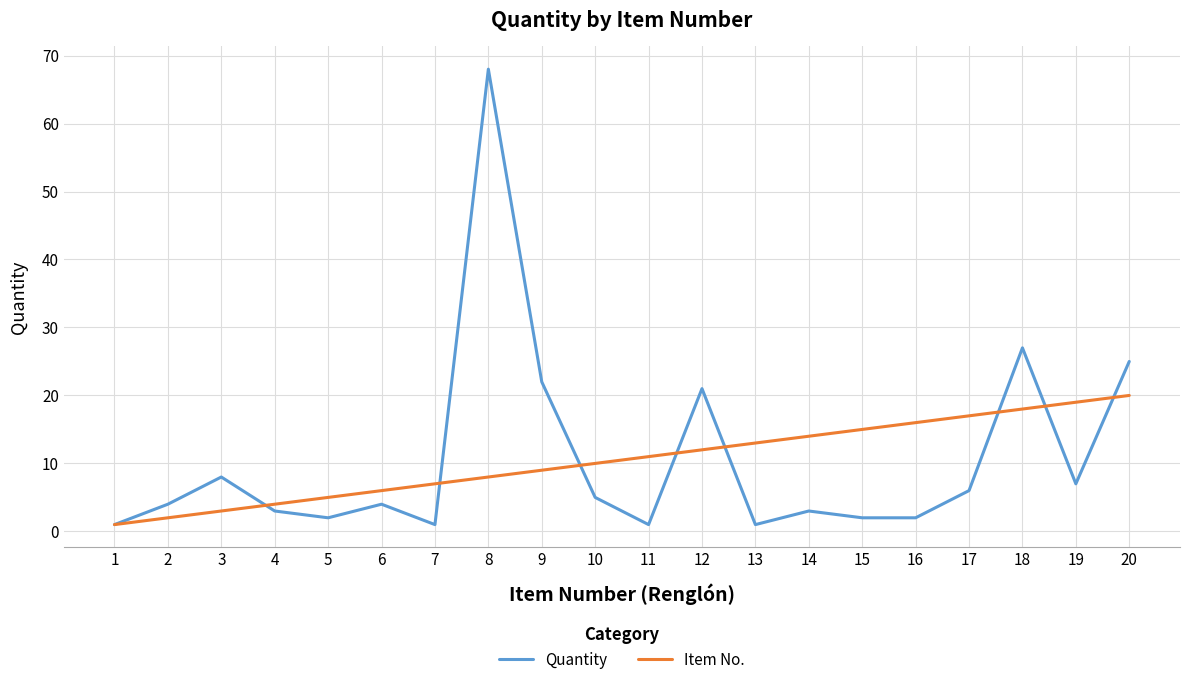

After their last crossing, which series has the higher values: Item No. or Quantity?

Quantity